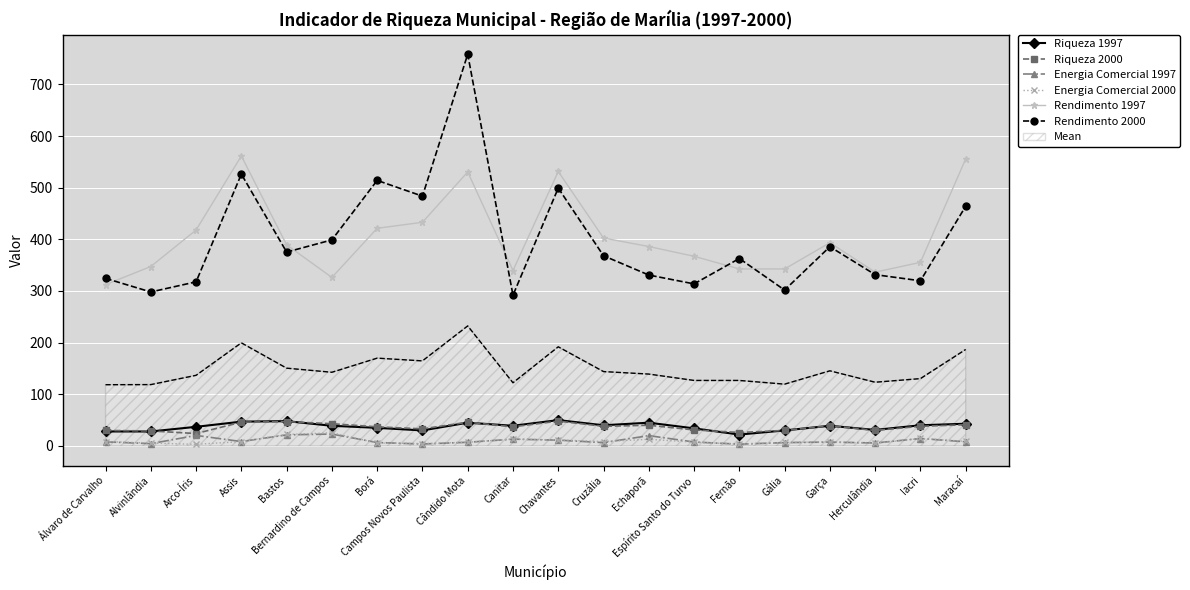

What is the highest value of the Mean series?

232.3